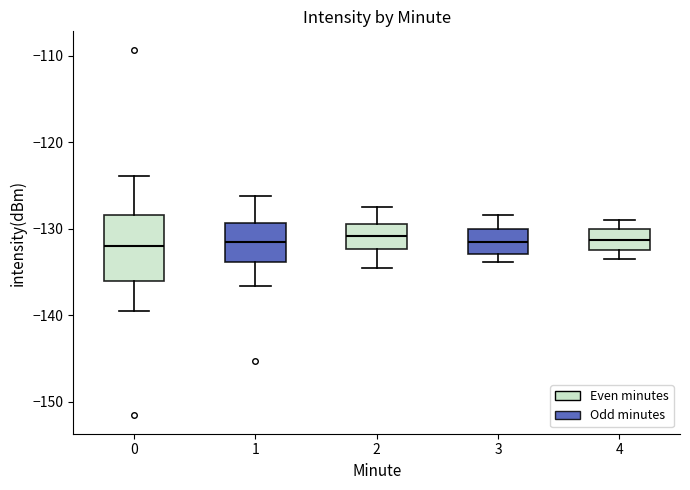

Which box is the tallest, from its lower edge to its upper edge?

0